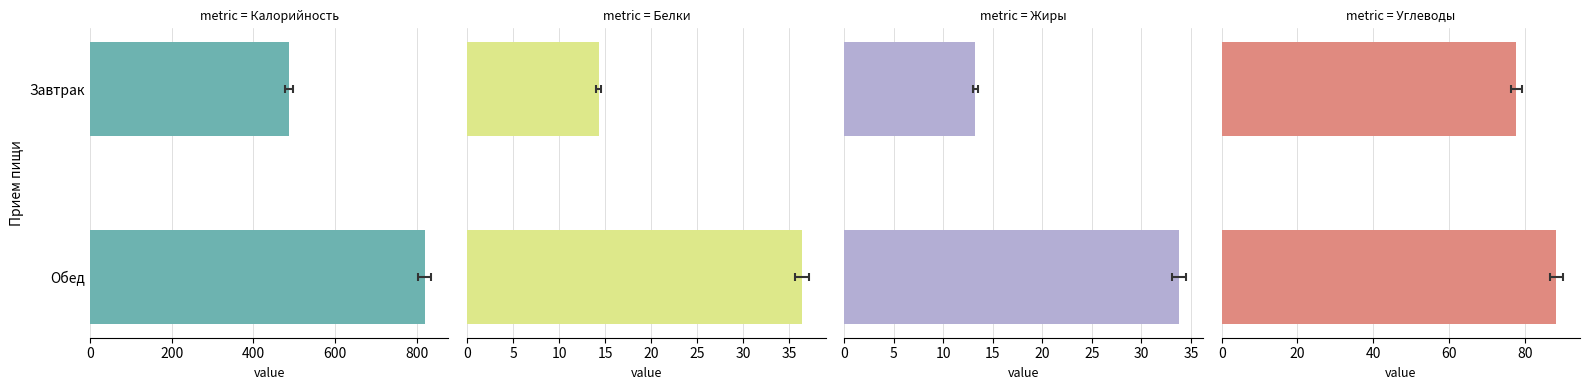

Reading left to right, what are all the values shown in this chart?

Калорийность: 487.4	819.8
Белки: 14.3	36.4
Жиры: 13.2	33.8
Углеводы: 77.8	88.3